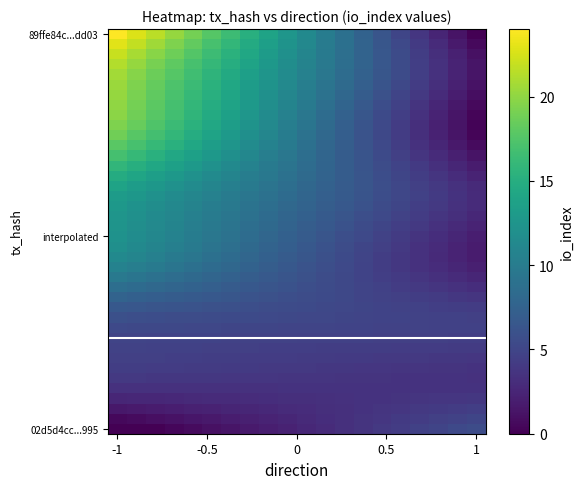

Which series has the largest range (max minus min)?

89ffe84c...dd03